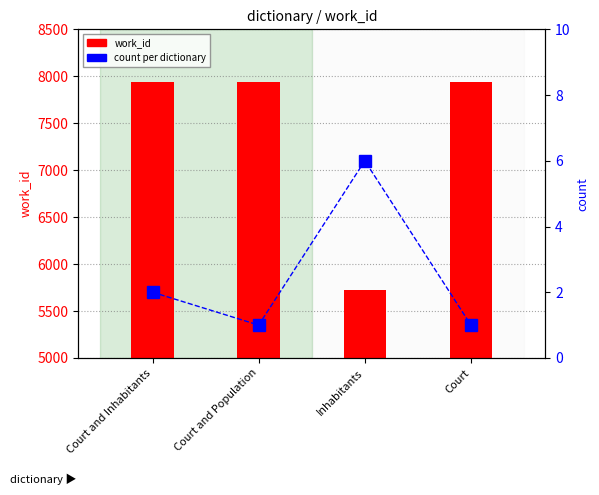

Between Court and Population and Court, which series saw the biggest shift?

work_id